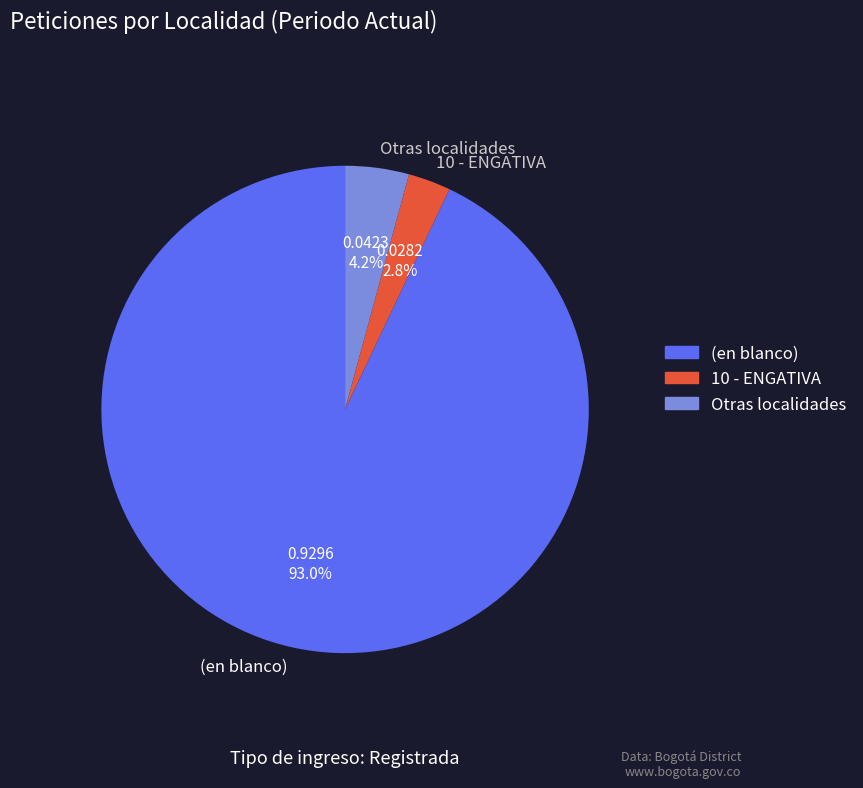

Which category has the biggest portion of the pie?

(en blanco)